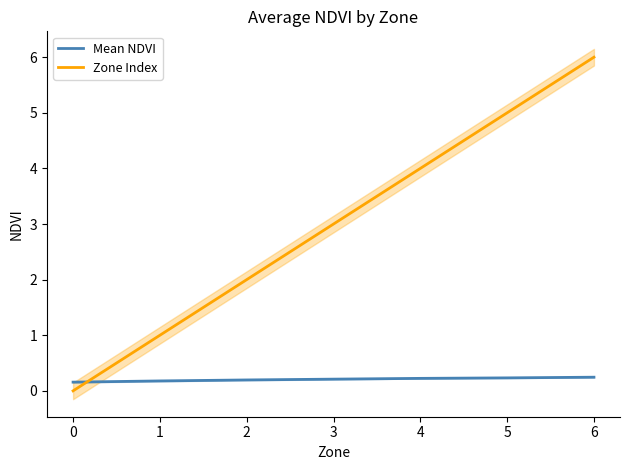

Is it true that Zone Index equals 2.0 at 3?

False